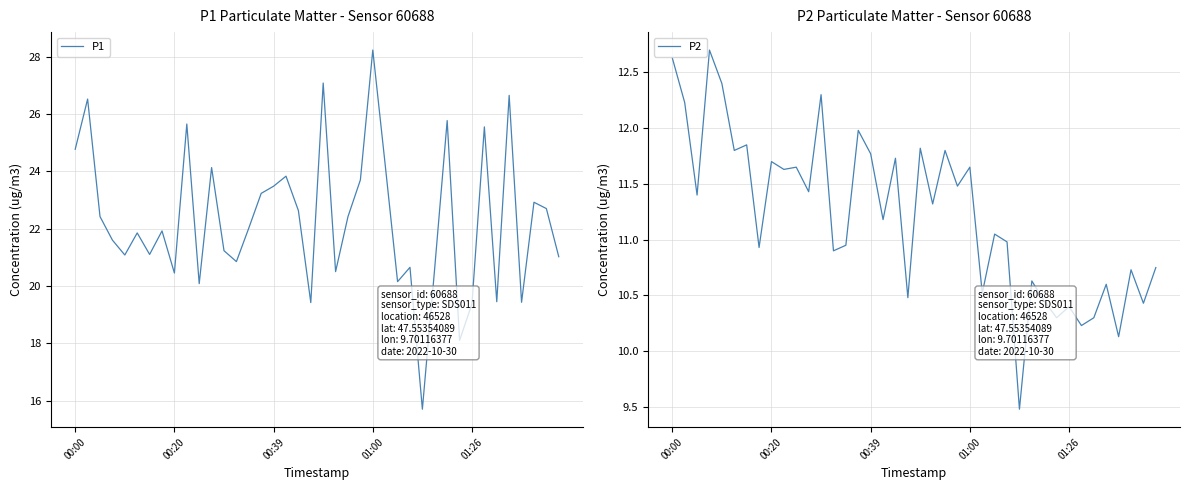

What is the maximum value for P1?

28.2